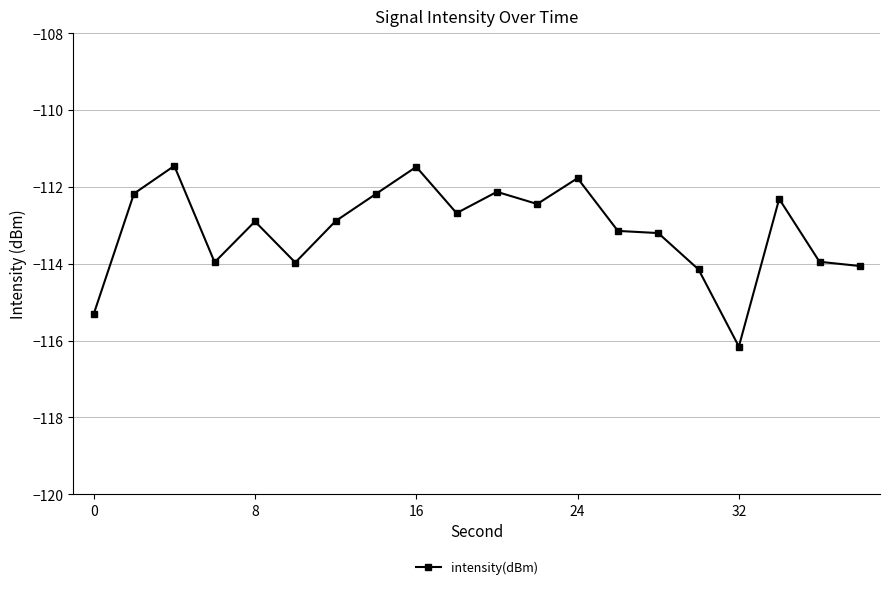

What is the greatest value displayed?

-111.5